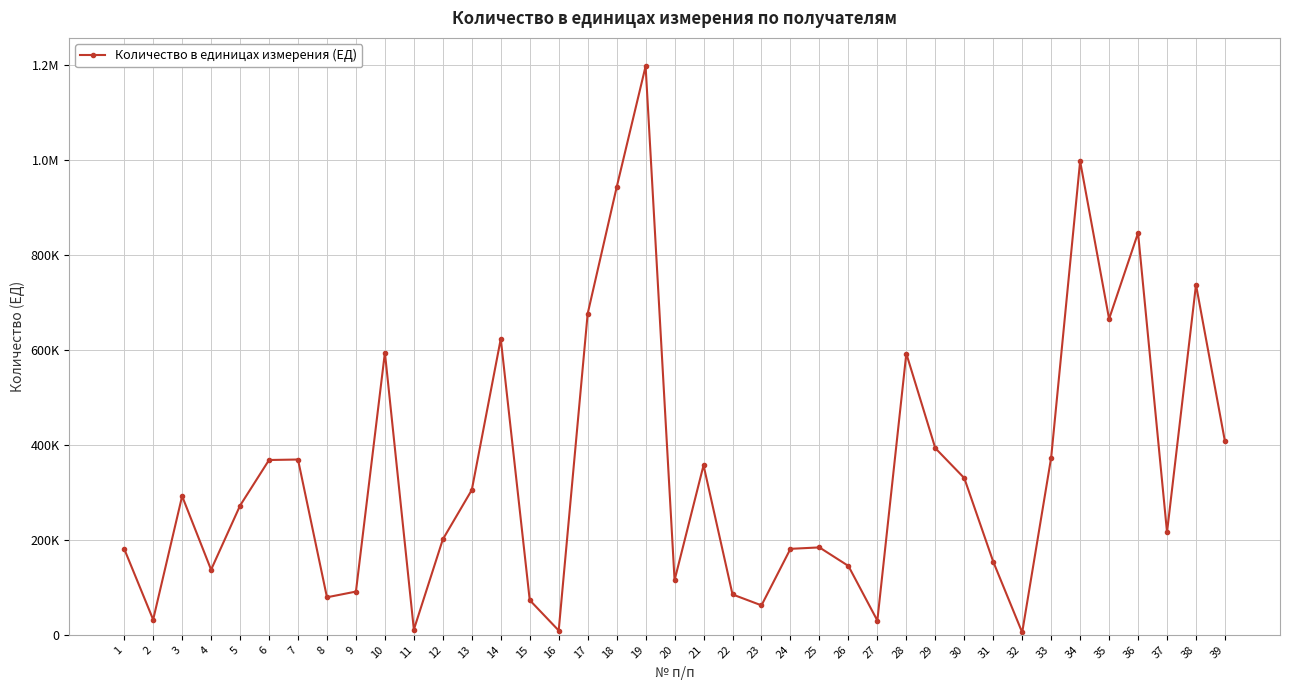

What is the minimum value shown in the chart?

5000